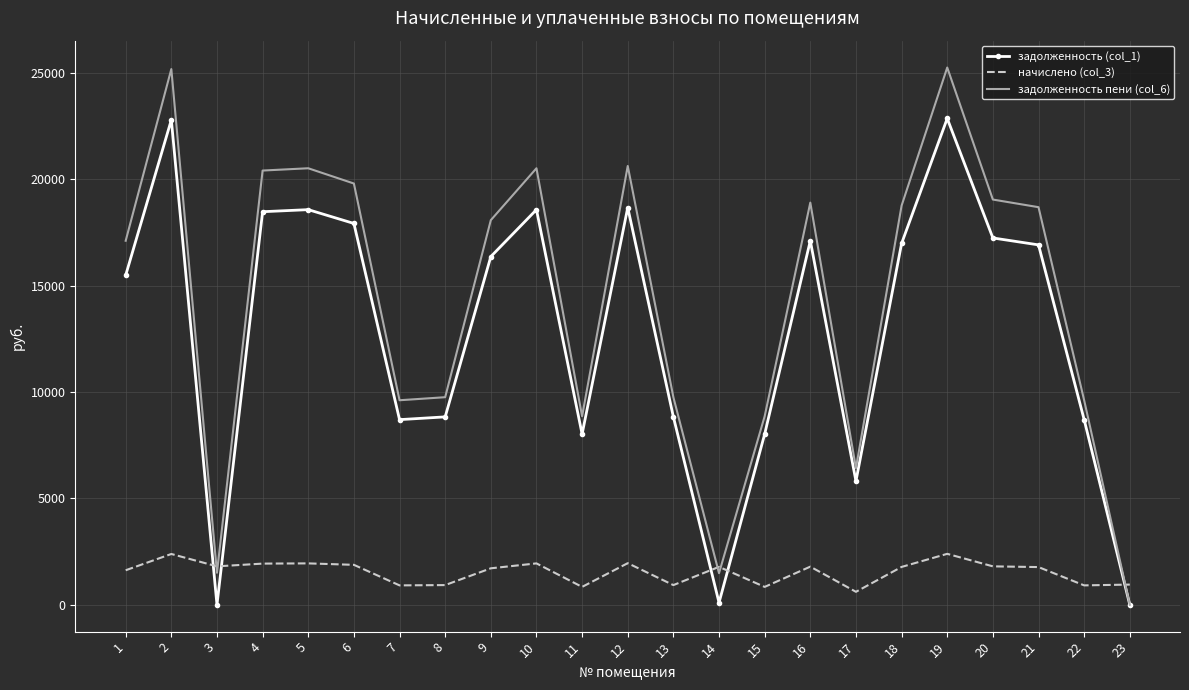

At how many categories does at least one series exceed 11270?

13